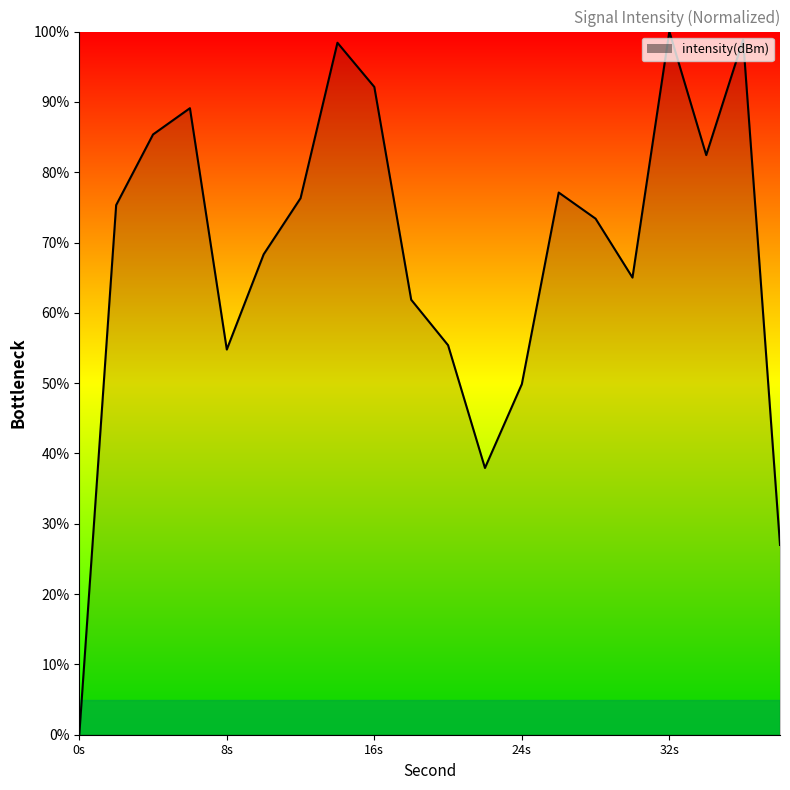

What is the difference between the maximum and minimum values?

100.0